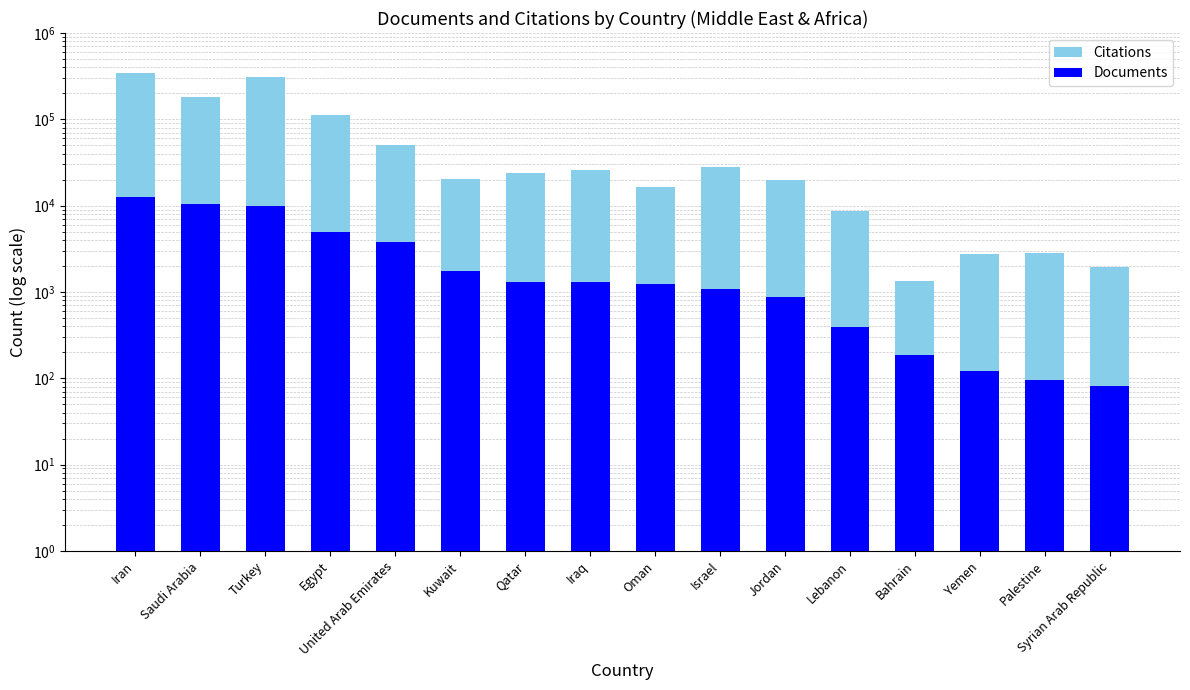

True or false: Documents has a value of 1300 at Qatar.

True